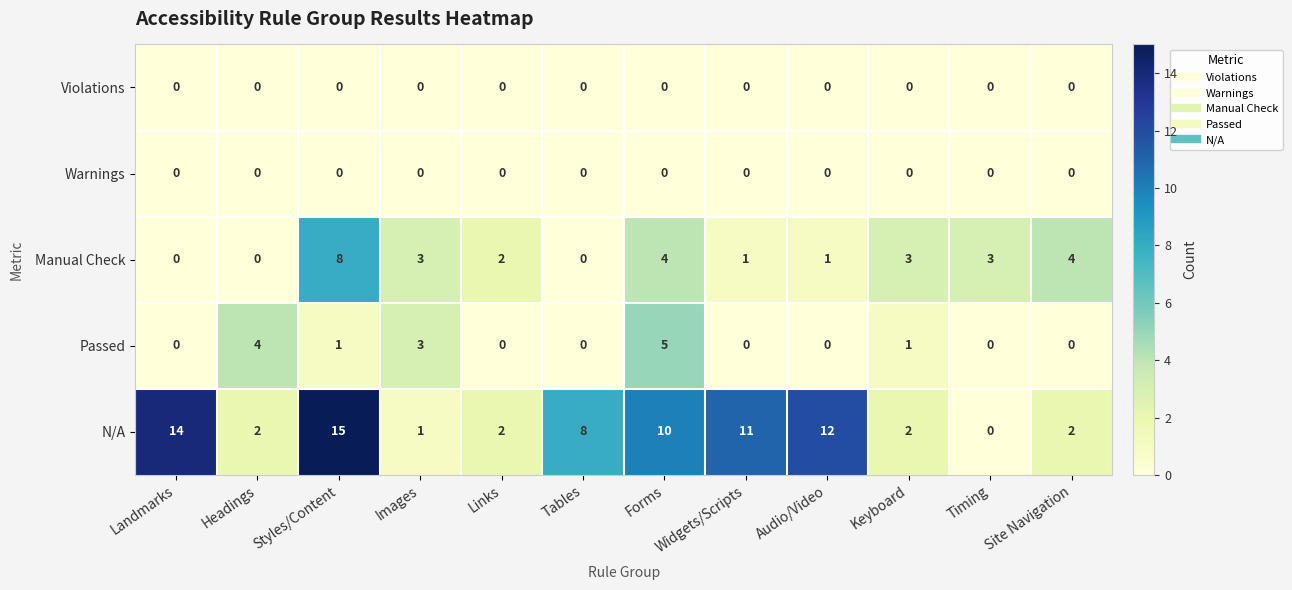

At which label does Manual Check reach its peak?

Styles/Content